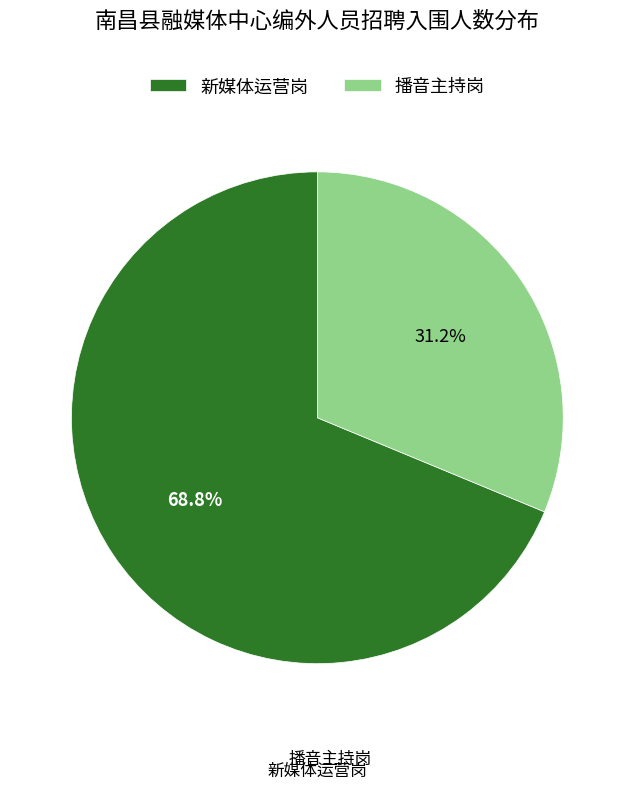

To the nearest percent, what is the average slice percentage?

50%